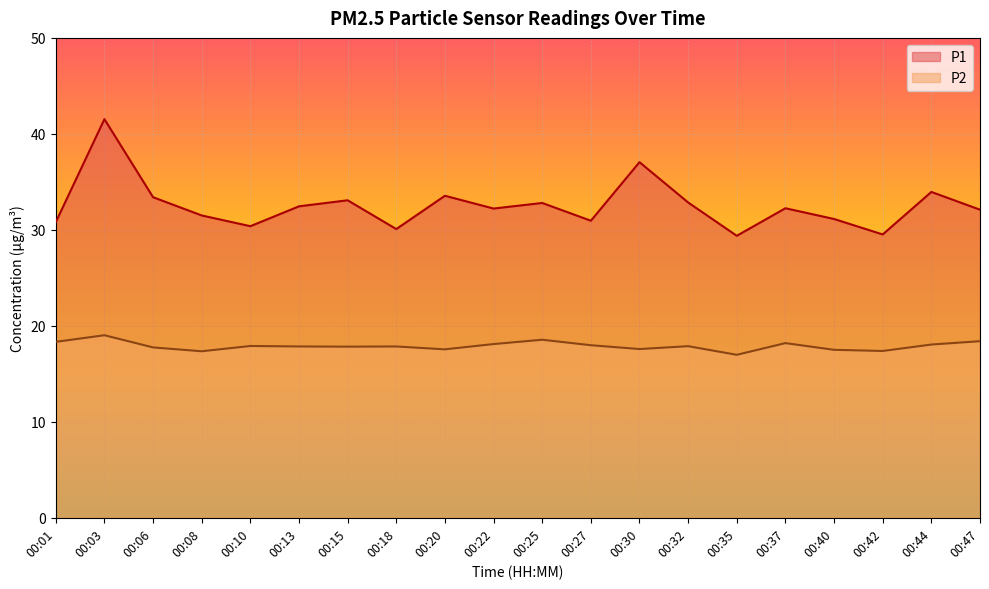

True or false: P2 has more than 0 points higher than both neighbors.

True